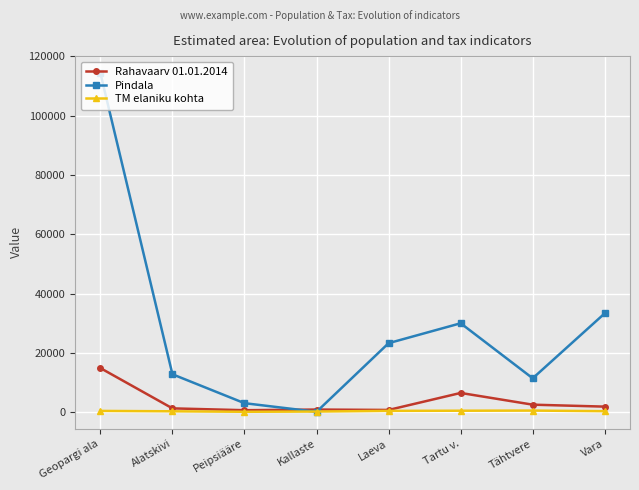

What is the difference between the highest and lowest values at Tähtvere?

10870.9